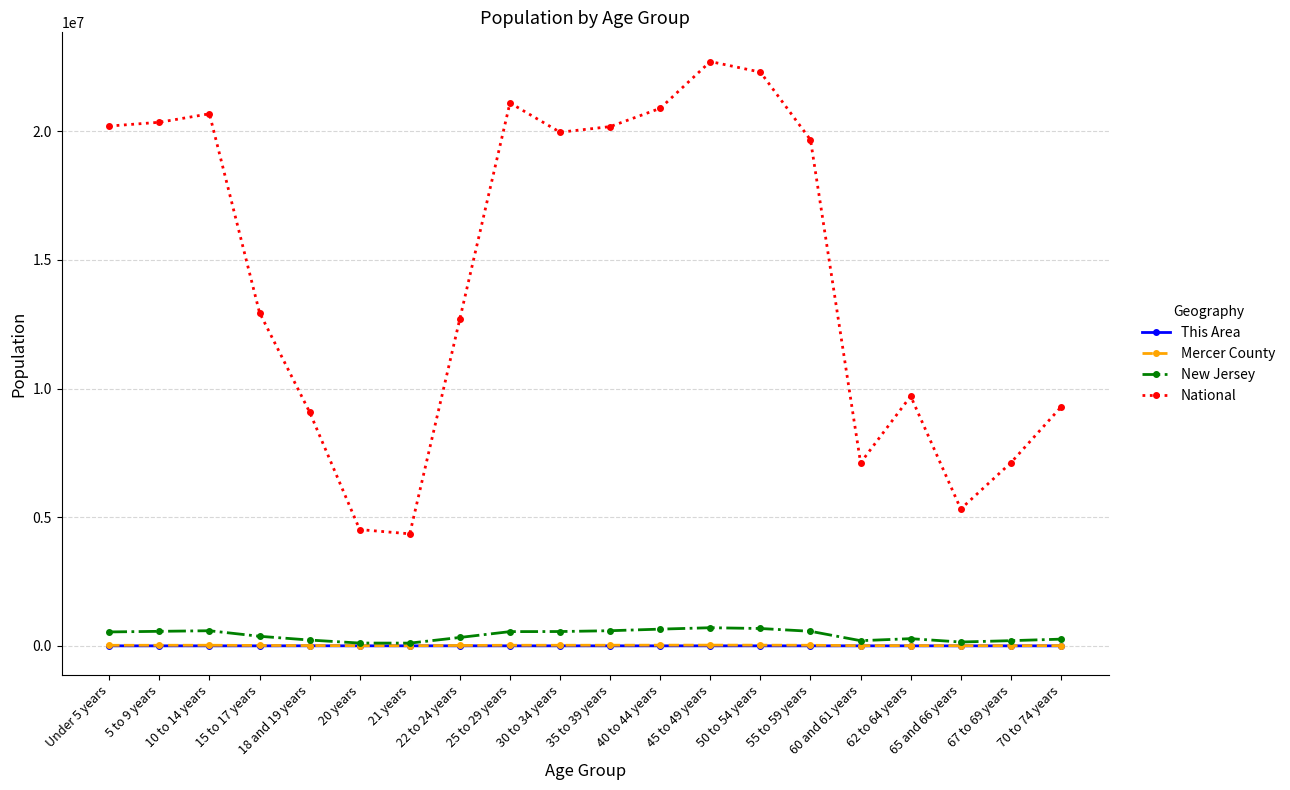

True or false: This Area has more than 0 interior local peaks.

True